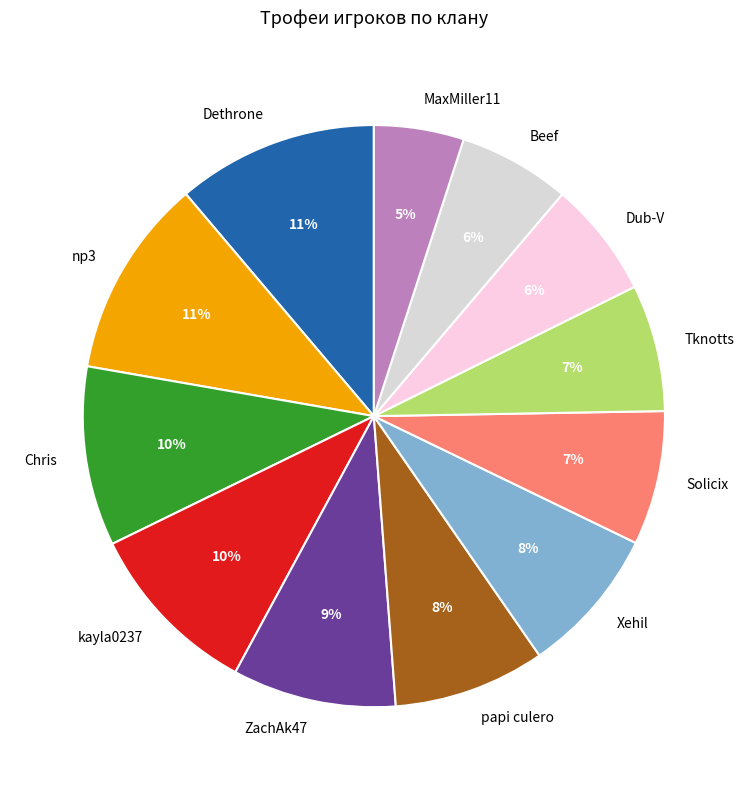

Between MaxMiller11 and Solicix, which is larger?

Solicix